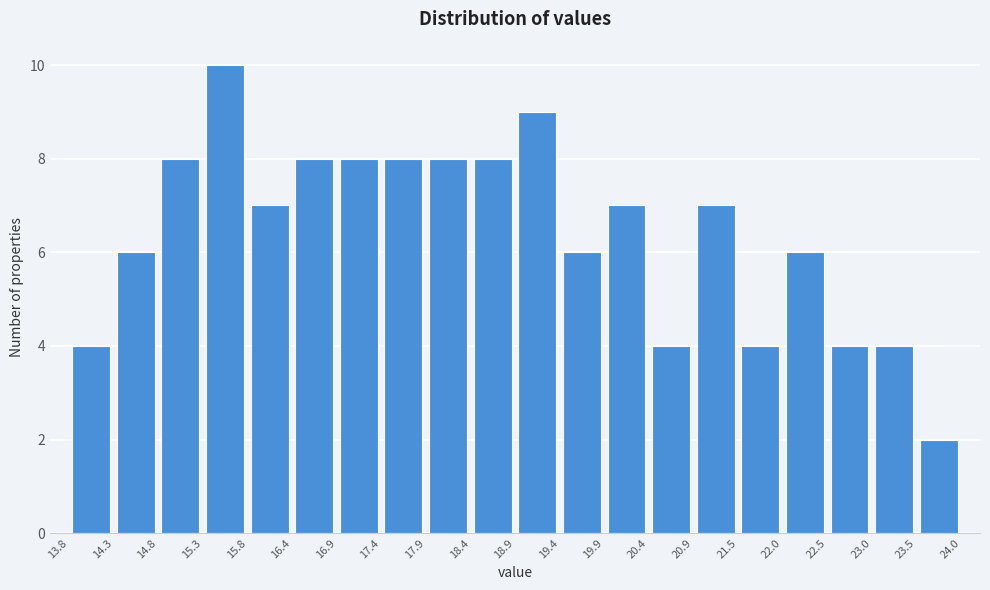

Reading left to right, transcribe this chart: for each bar, give the range it covers on the x-axis and its height. The values are not printed on the chart, so give them approximately, as read against the axis.

13.8 to 14.3: 4
14.3 to 14.8: 6
14.8 to 15.3: 8
15.3 to 15.8: 10
15.8 to 16.4: 7
16.4 to 16.9: 8
16.9 to 17.4: 8
17.4 to 17.9: 8
17.9 to 18.4: 8
18.4 to 18.9: 8
18.9 to 19.4: 9
19.4 to 19.9: 6
19.9 to 20.4: 7
20.4 to 20.9: 4
20.9 to 21.5: 7
21.5 to 22.0: 4
22.0 to 22.5: 6
22.5 to 23.0: 4
23.0 to 23.5: 4
23.5 to 24.0: 2